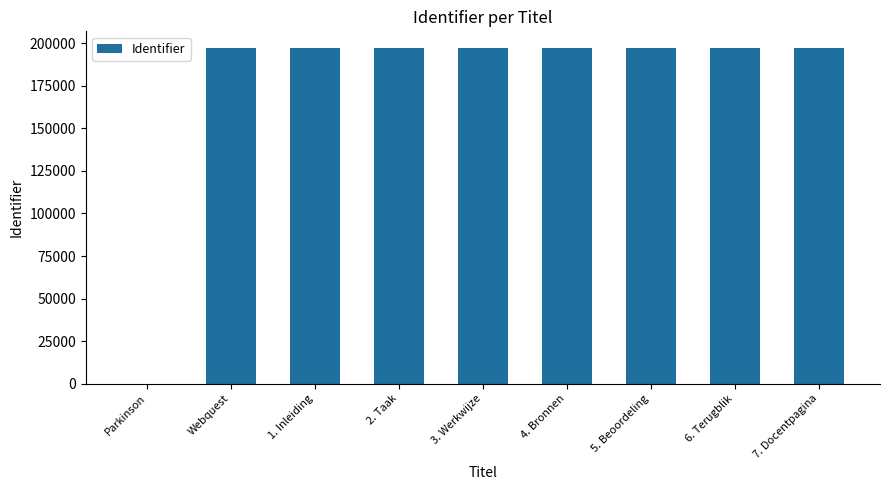

Which has a higher value, 2. Taak or Parkinson?

2. Taak